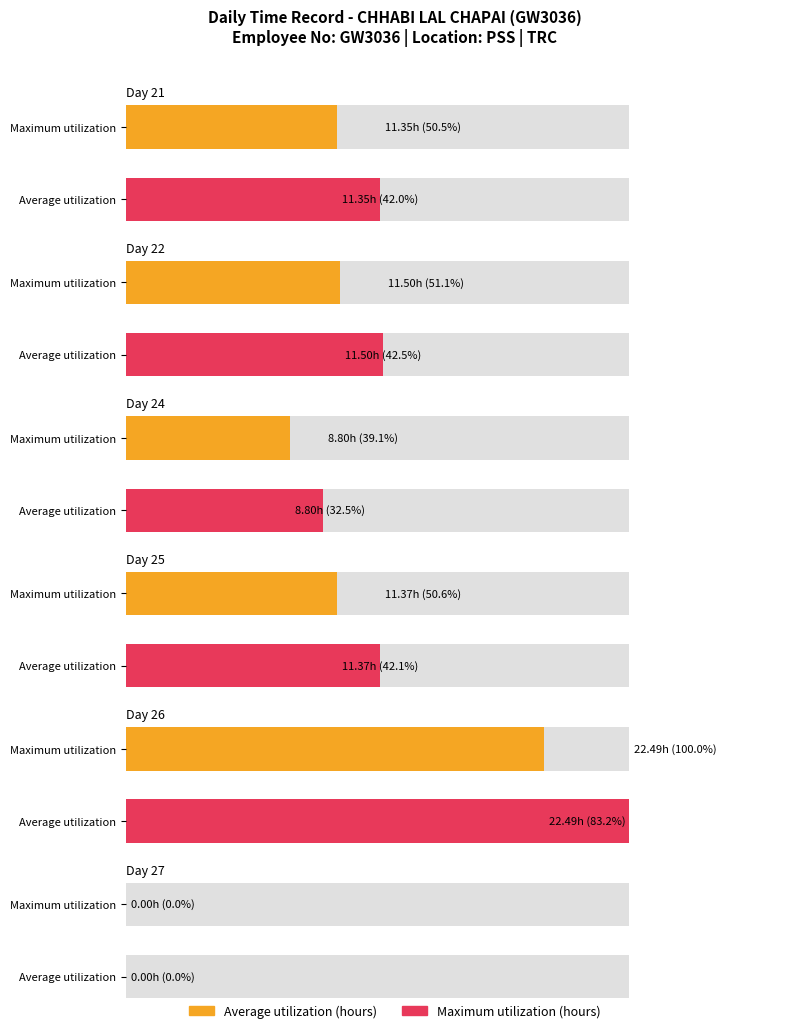

What is the approximate value of Average utilization at Day 22?

11.5